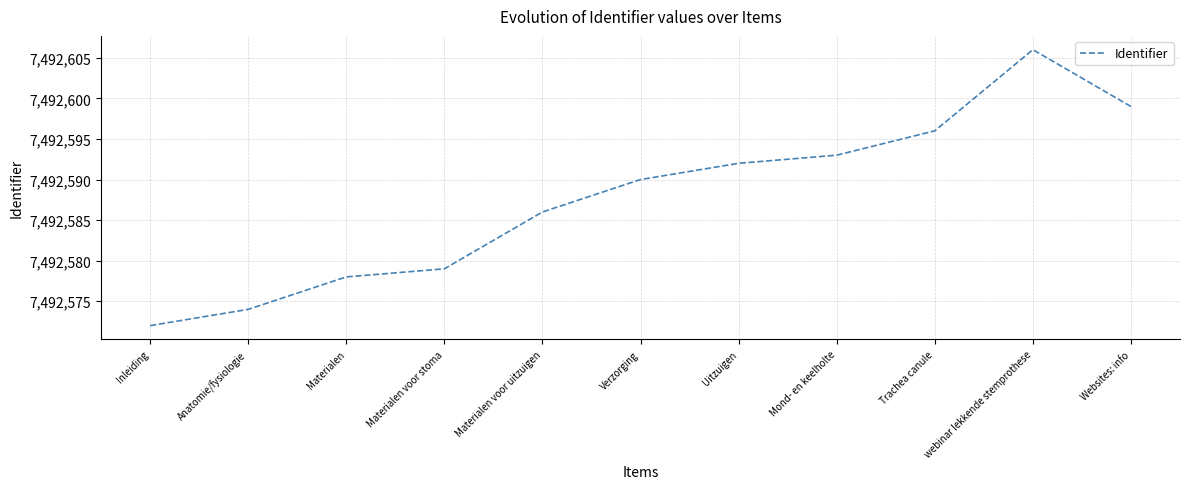

Which category has the lowest value across all series?

Inleiding